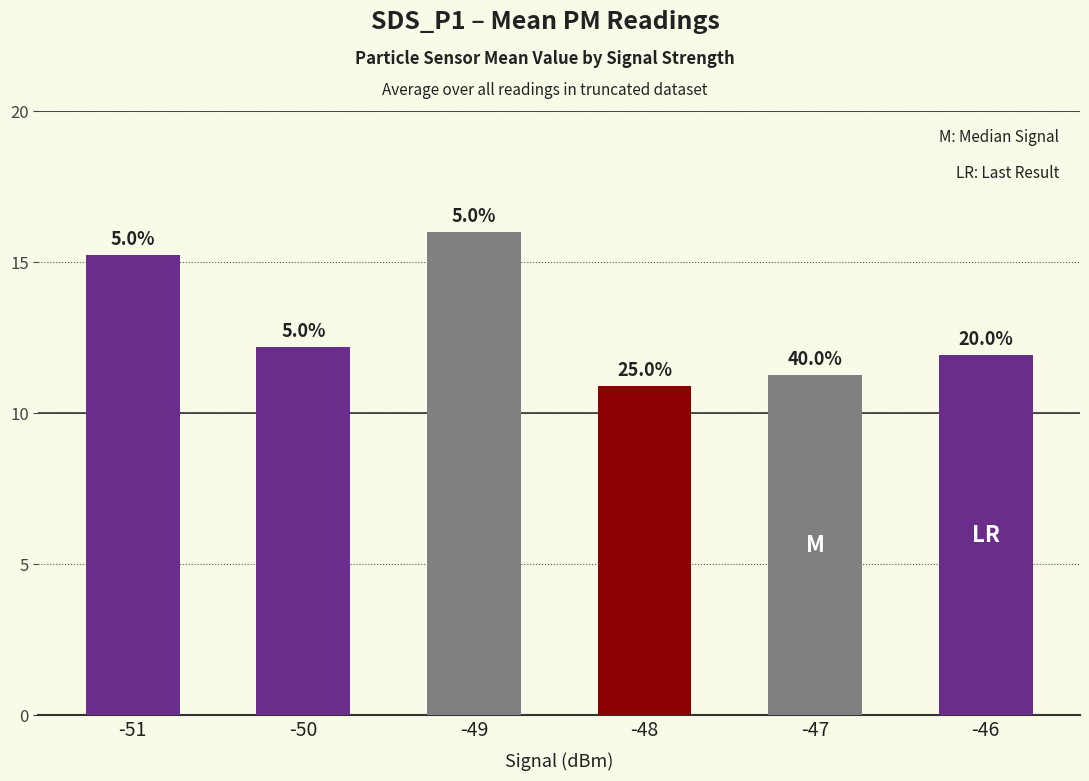

What is the change in value from -48 to -47?

+0.3